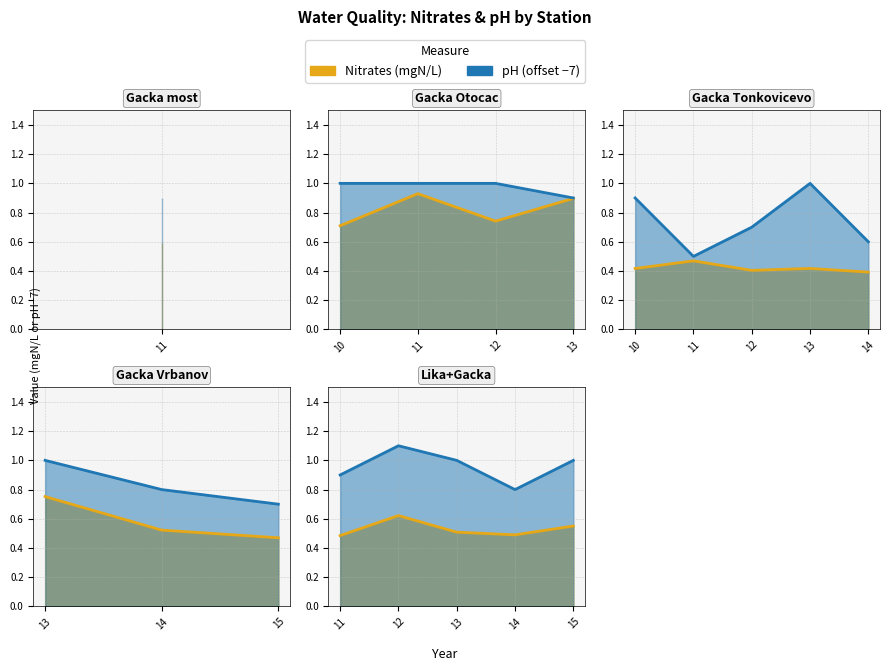

At which category does nitrati reach its first local valley?

14